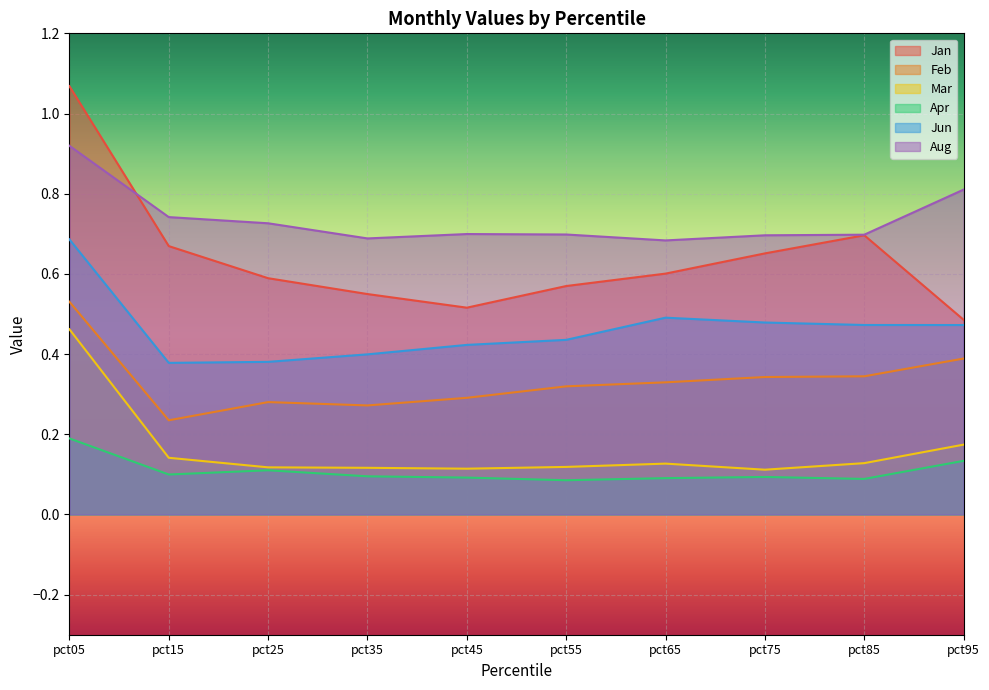

What is the difference between the maximum and minimum values in the Mar series?

0.4